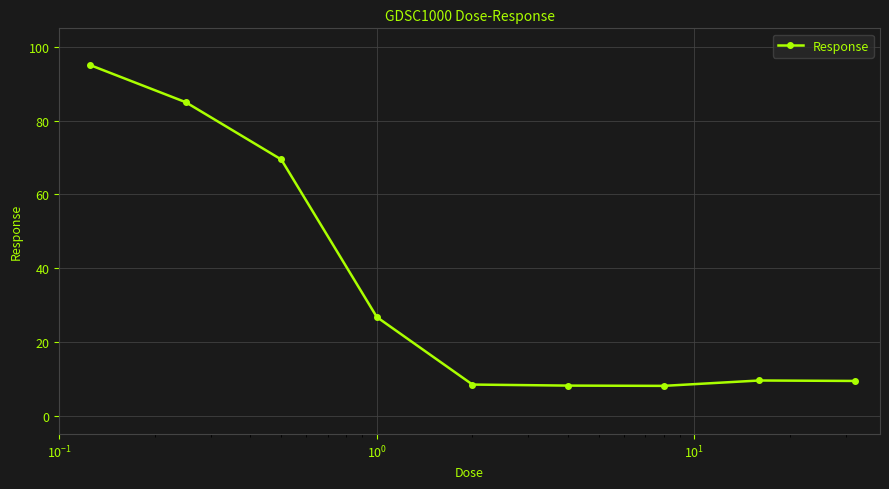

What is the sum of all values?

319.8